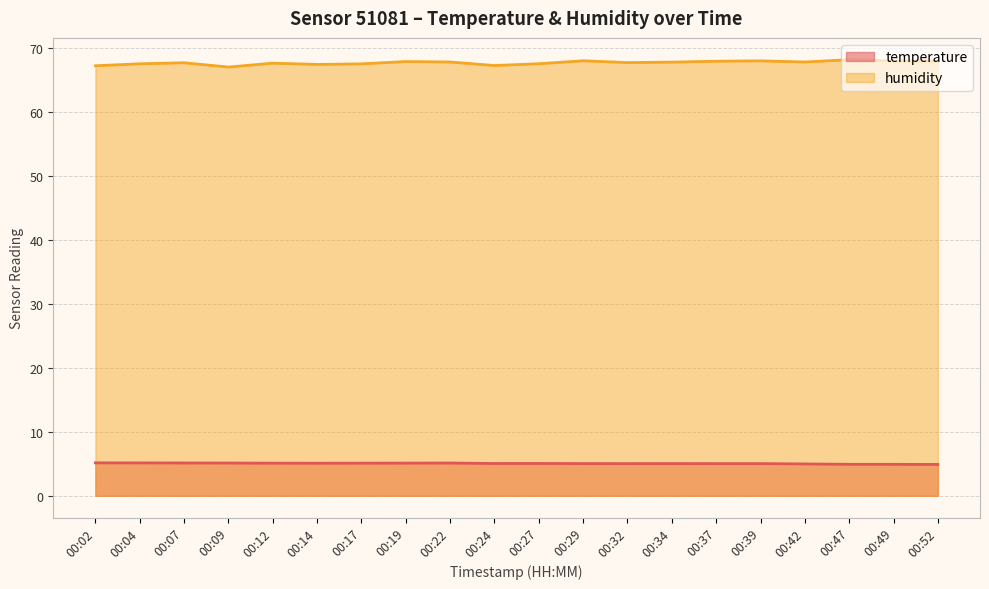

Is it true that humidity equals 67.8 at 00:42?

True